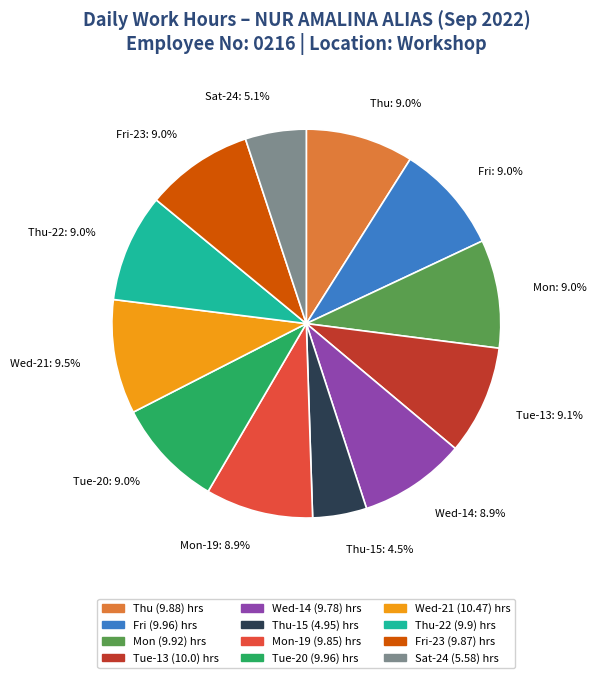

Is there a majority slice in this chart?

No